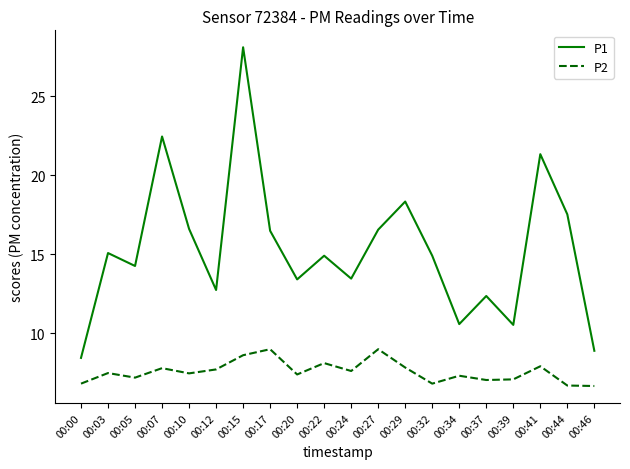

Where does the P1 series first go above 14?

00:03